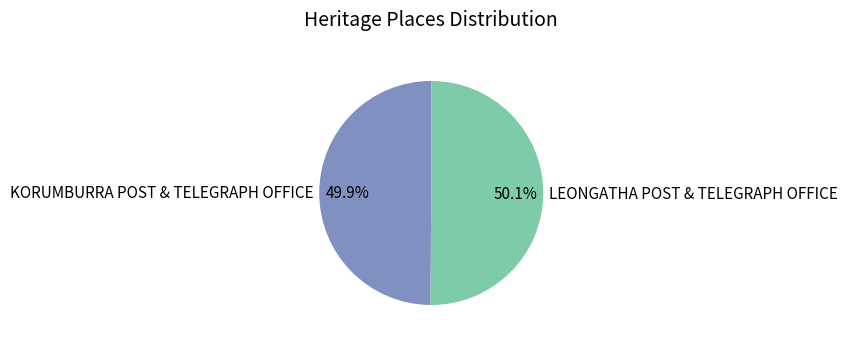

The LEONGATHA POST & TELEGRAPH OFFICE slice represents 50% of the pie. True or false?

True